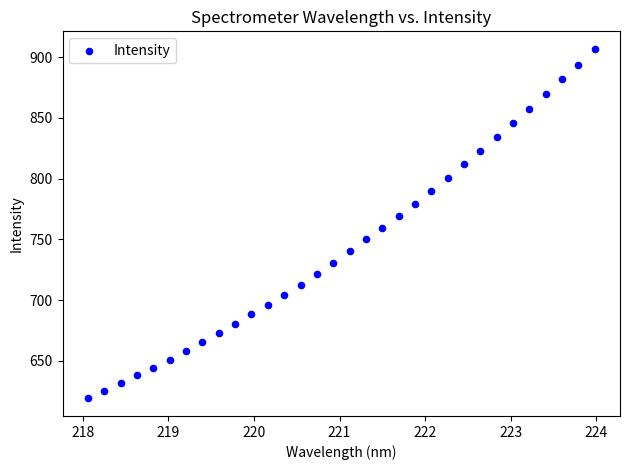

What is the range of Y values (max minus min)?

287.8